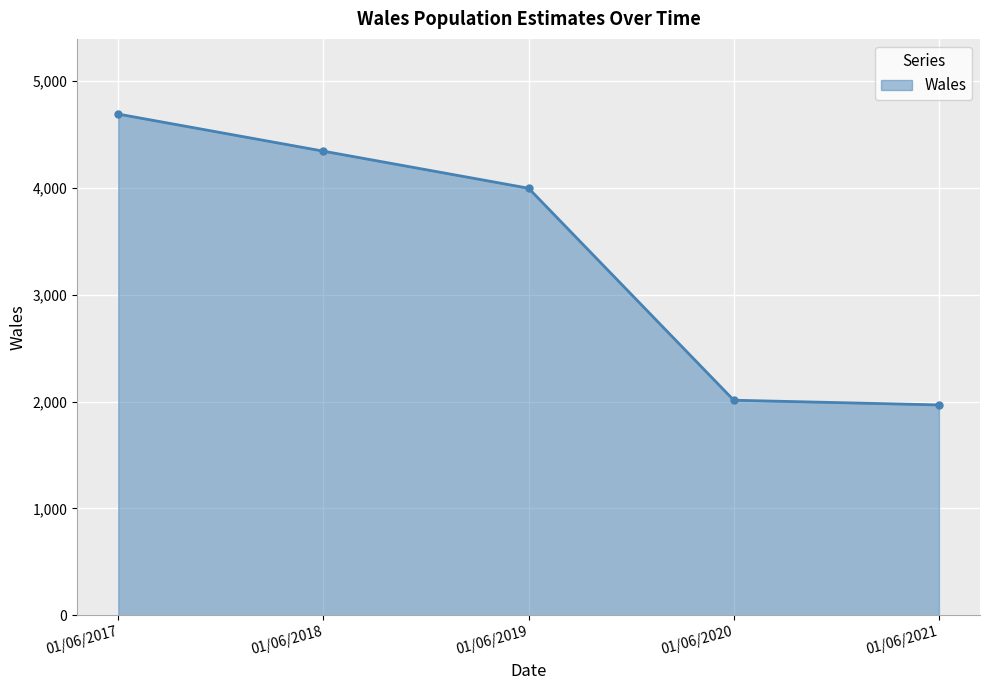

What is the value of the 5th point from the left?

1969